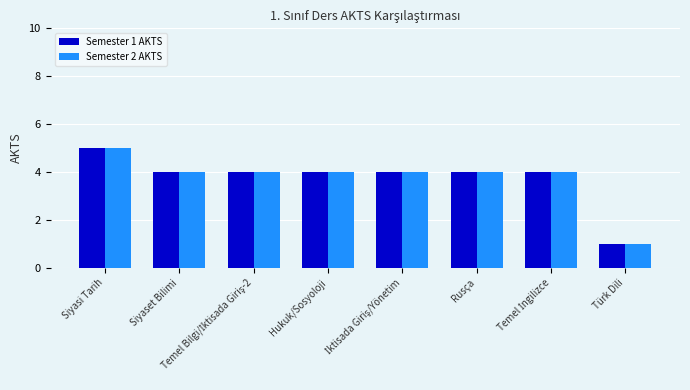

How many Semester 1 AKTS values are between 4 and 5?

7